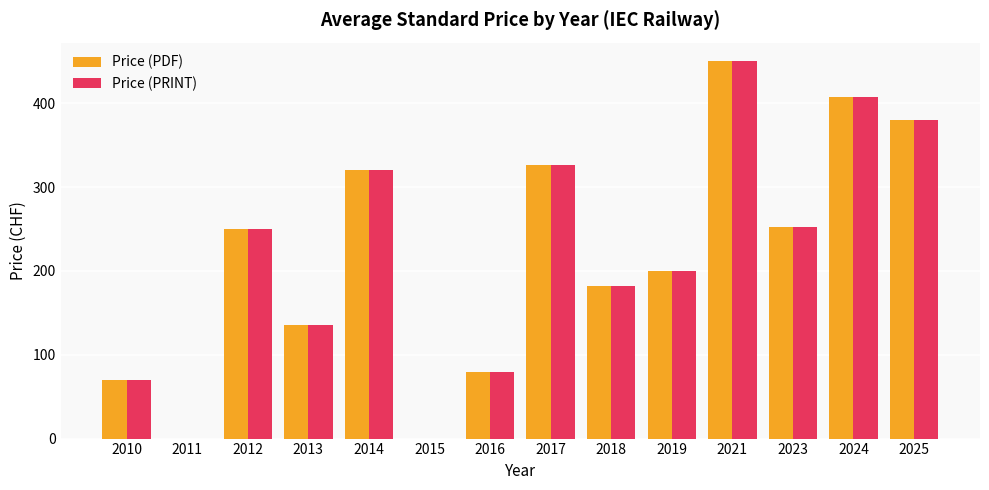

At which category is the sum across all series the highest?

2021